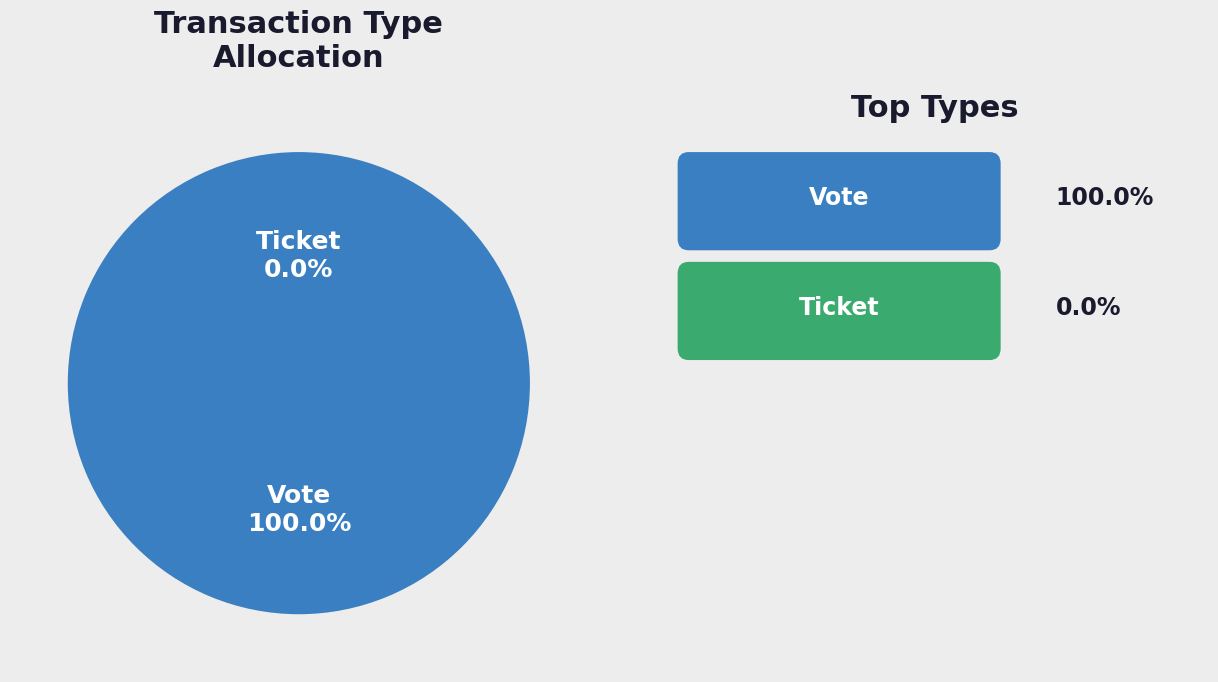

What is the majority slice?

Vote